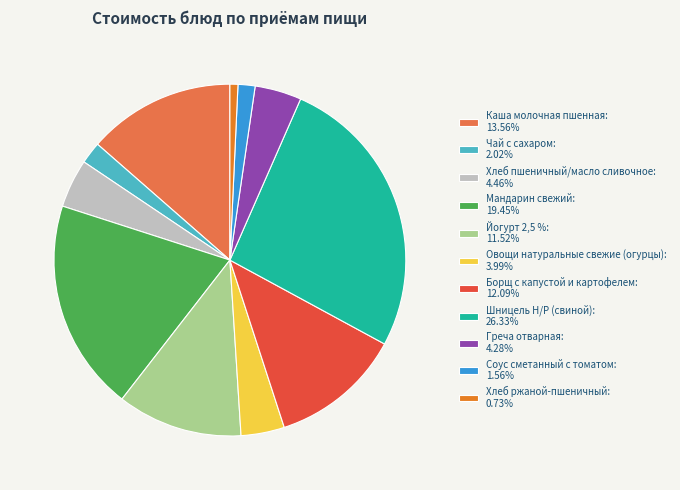

Combined, do Греча отварная: 4.28% and Чай с сахаром: 2.02% account for over 50%?

No